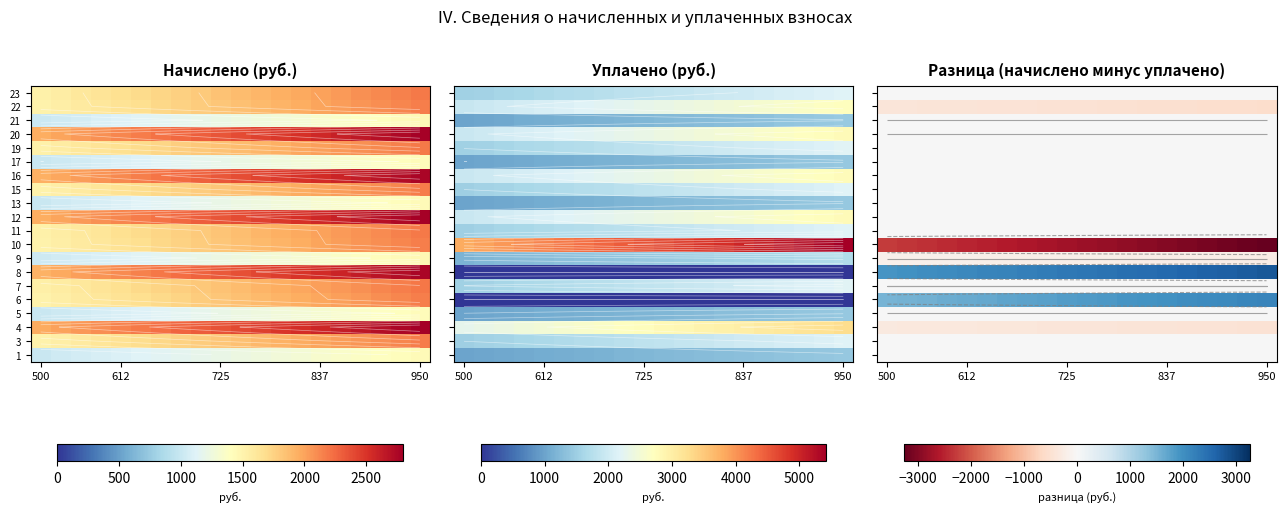

The value of 8 at 725 is 2321.9. True or false?

True